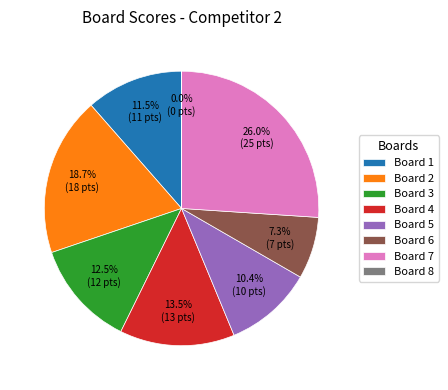

Between Board 6 and Board 2, which is larger?

Board 2